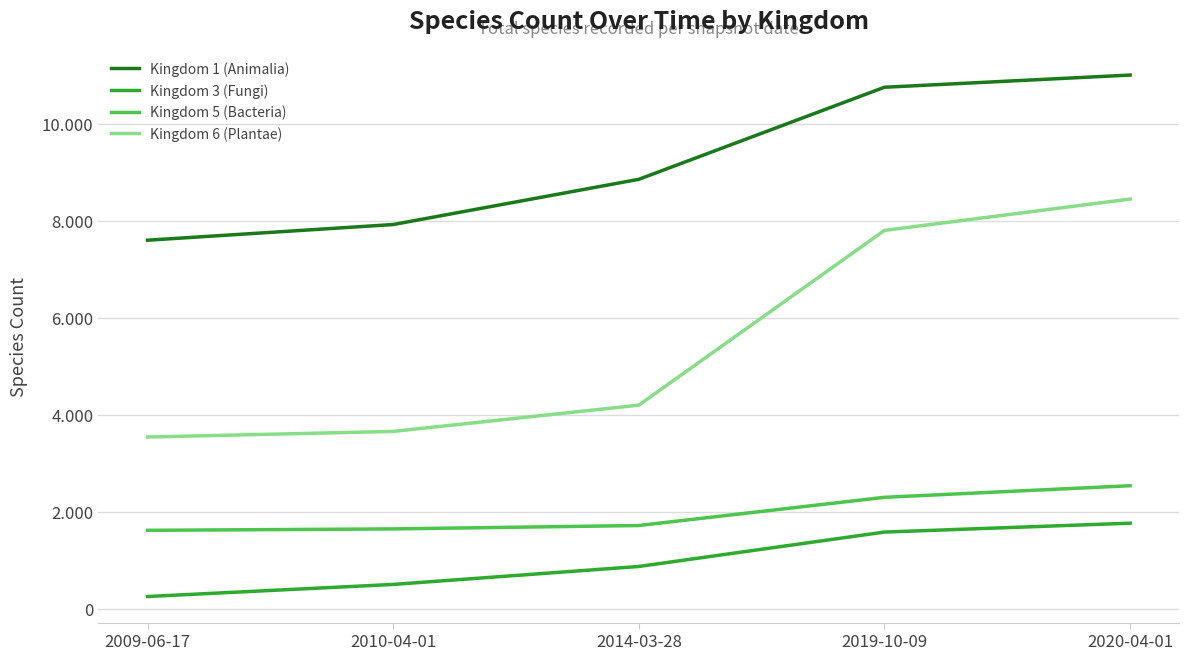

True or false: Kingdom 6 (Plantae) and Kingdom 1 (Animalia) cross at least once.

False